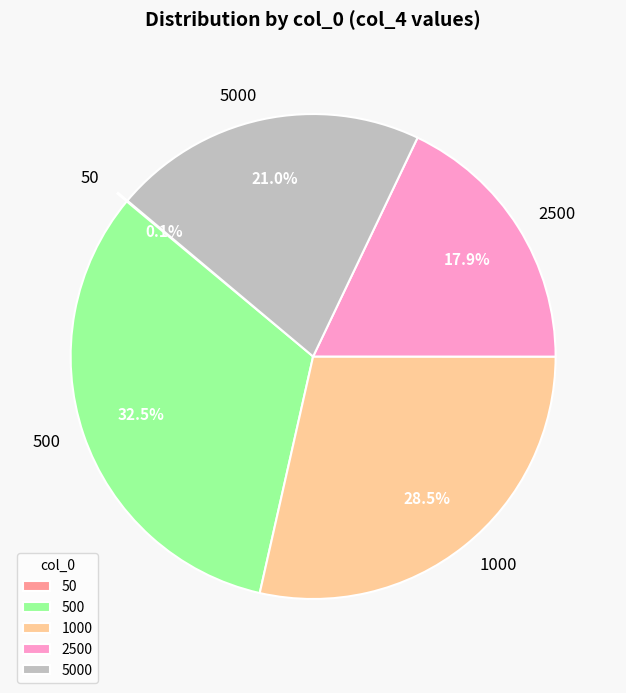

Is there any slice that represents more than half of the pie?

No